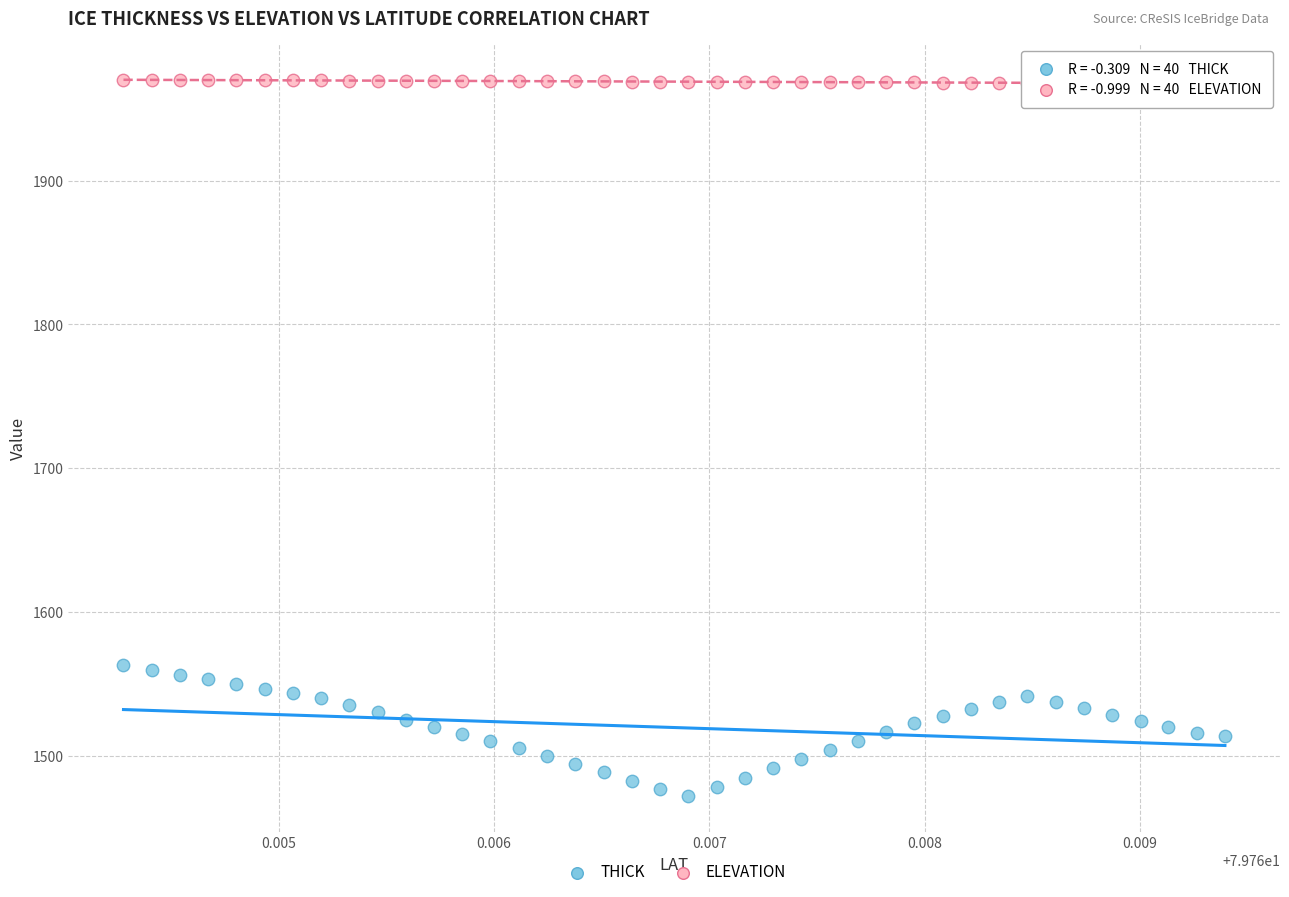

Which series has the widest spread of Y values?

THICK